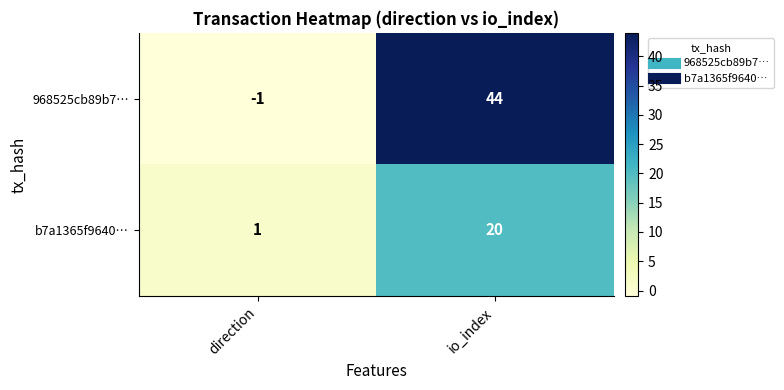

Which label corresponds to the largest value in the chart?

io_index